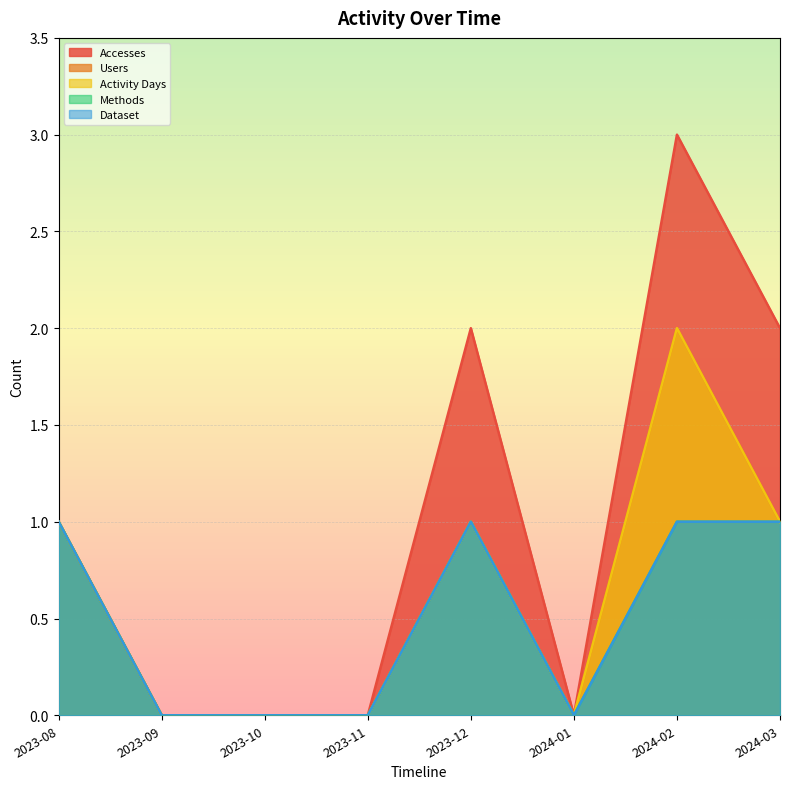

Reading left to right, what are all the values shown in this chart?

Accesses: 1	0	0	0	2	0	3	2
Users: 1	0	0	0	1	0	2	1
Activity Days: 1	0	0	0	1	0	2	1
Methods: 1	0	0	0	1	0	1	1
Dataset: 1	0	0	0	1	0	1	1